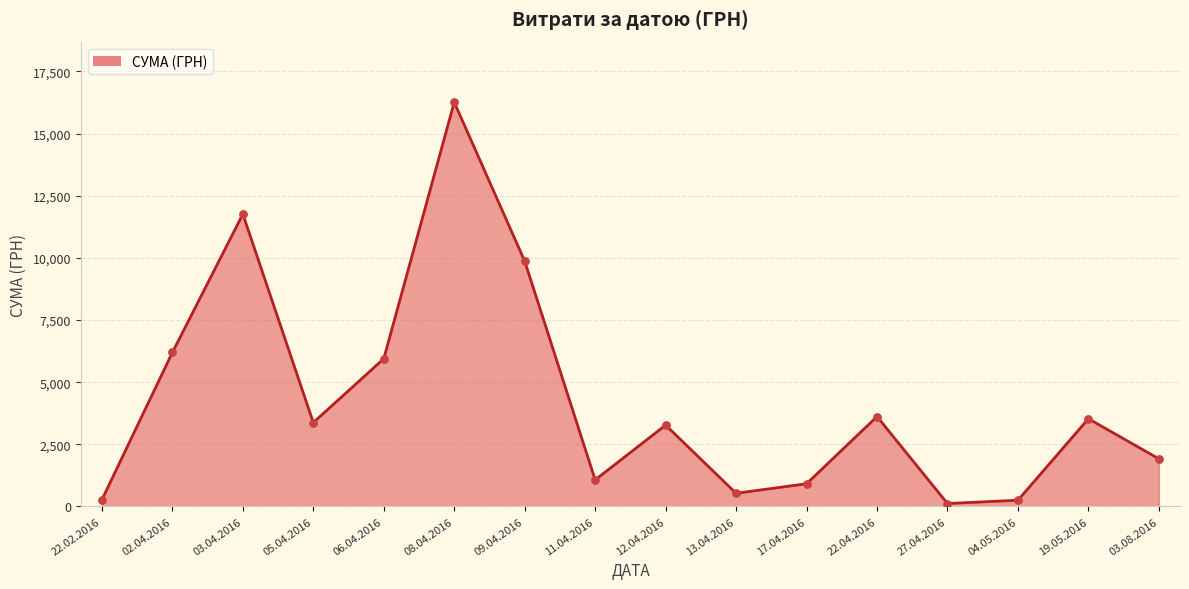

What is the ratio of the value at 02.04.2016 to the value at 22.04.2016?

1.7